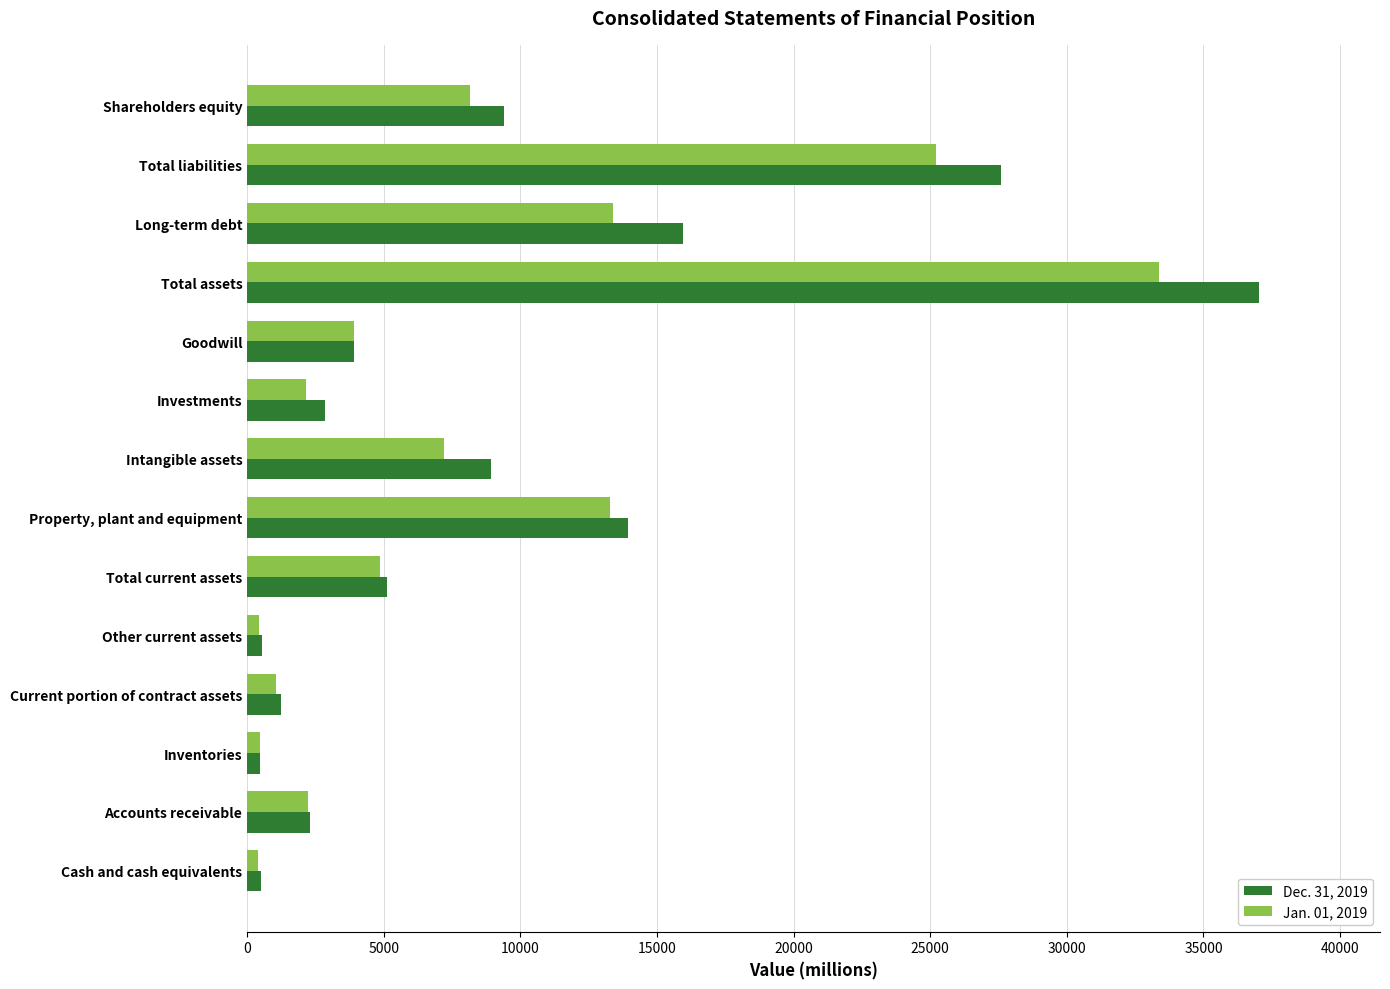

What is the difference between the maximum and minimum values in the Jan. 01, 2019 series?

32971